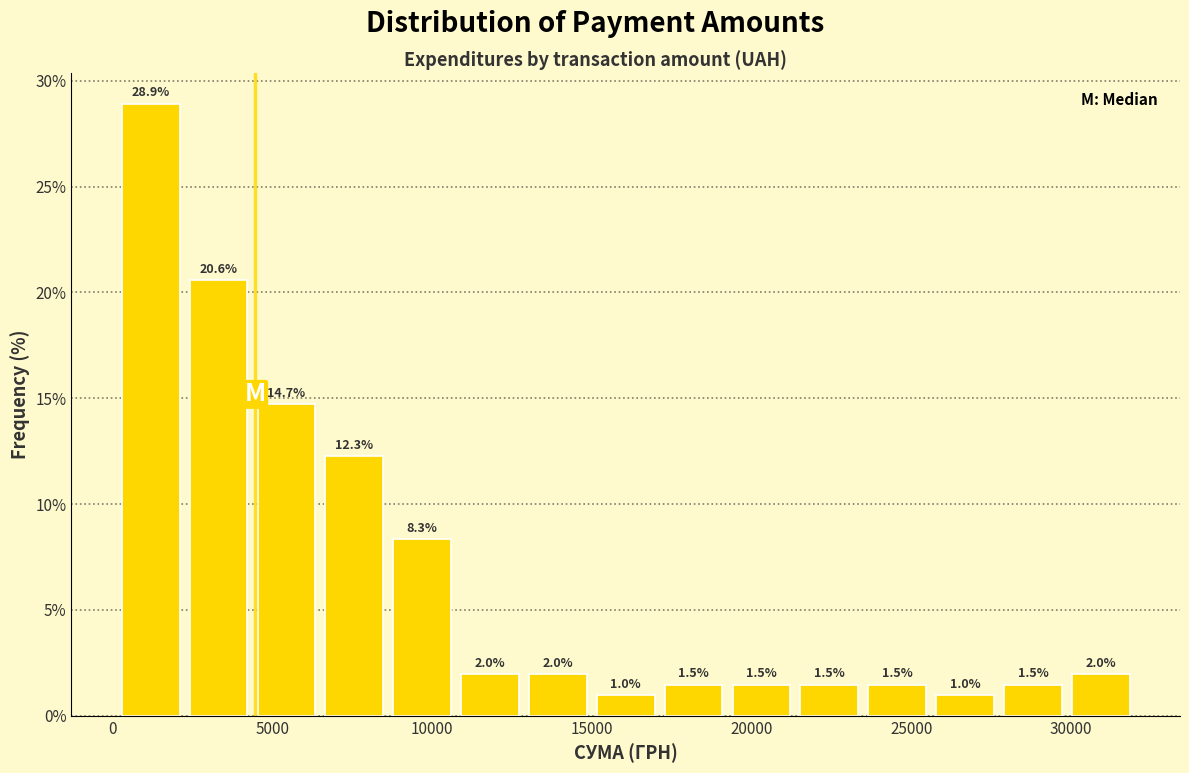

Reading left to right, transcribe this chart: for each bar, give the range it covers on the x-axis and its height. The bar edges are not printed on the chart, so give them approximately, as read against the axis.

0 to 2500: 28.9
2500 to 4500: 20.6
4500 to 6500: 14.7
6500 to 8500: 12.3
8500 to 11000: 8.3
11000 to 13000: 2.0
13000 to 15000: 2.0
15000 to 17000: 1.0
17000 to 19500: 1.5
19500 to 21500: 1.5
21500 to 23500: 1.5
23500 to 25500: 1.5
25500 to 28000: 1.0
28000 to 30000: 1.5
30000 to 32000: 2.0